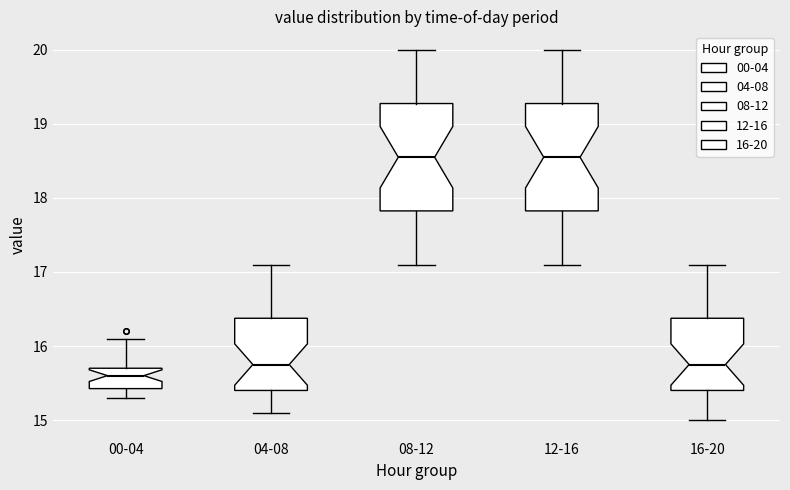

Where does the median line of the box for 00-04 sit on the y-axis? The values are not printed on the chart, so give them approximately, as read against the axis.

15.6